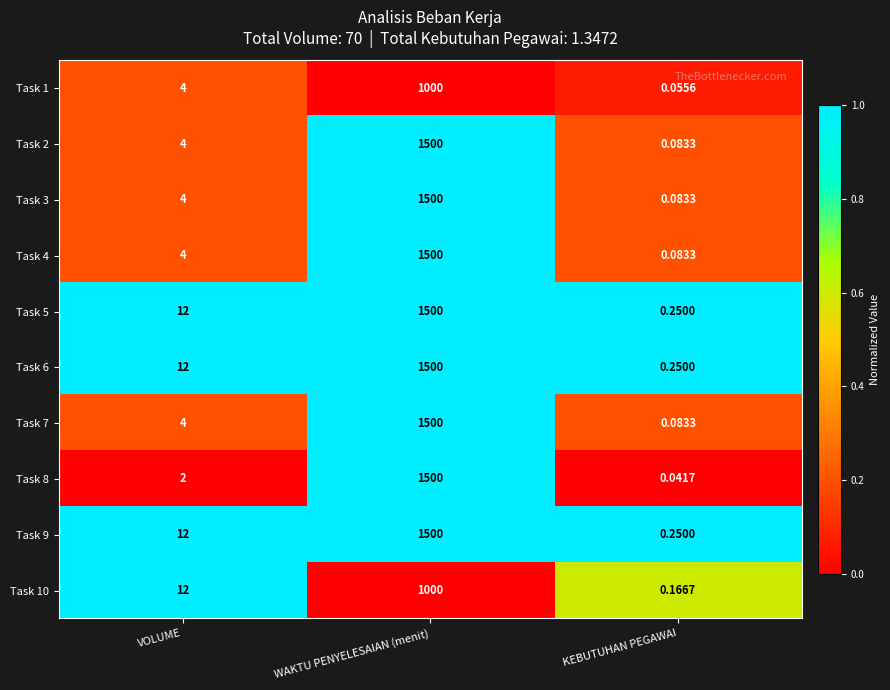

At which category is the sum across all series the highest?

WAKTU PENYELESAIAN (menit)